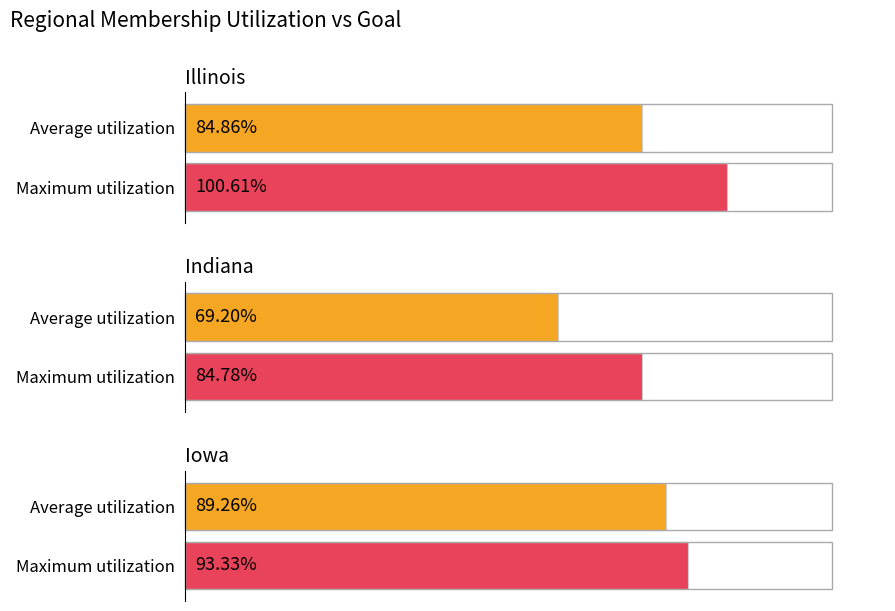

The value of Indiana at Sep is 34. True or false?

False